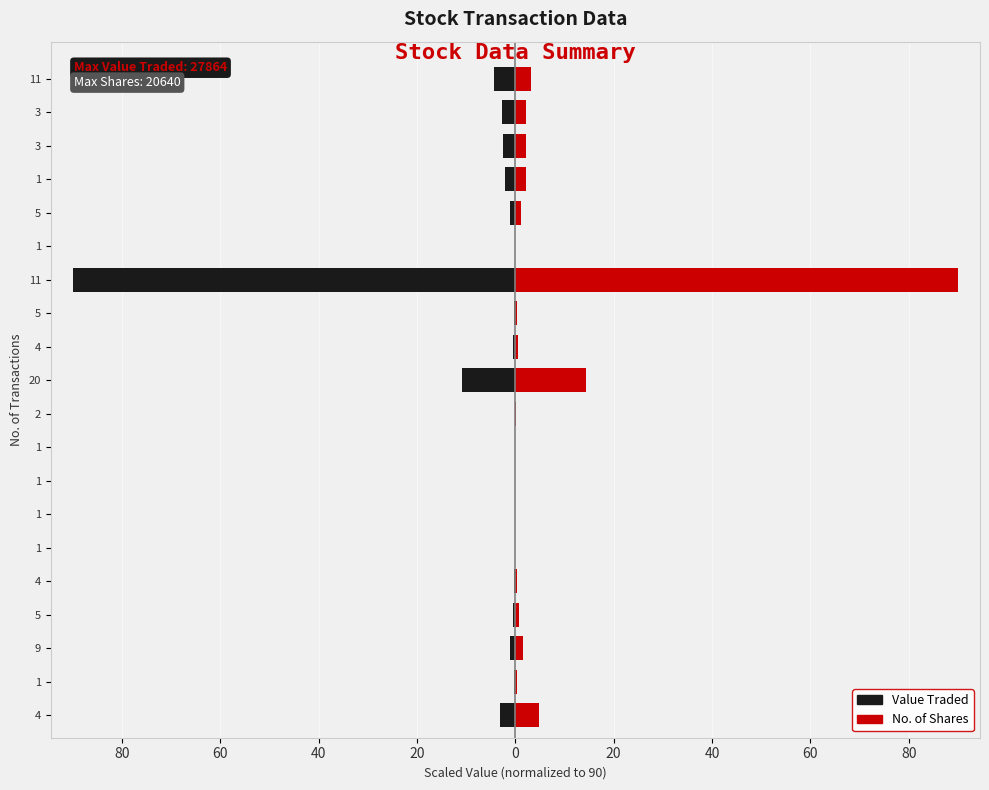

Which series has the widest spread of values?

Value Traded